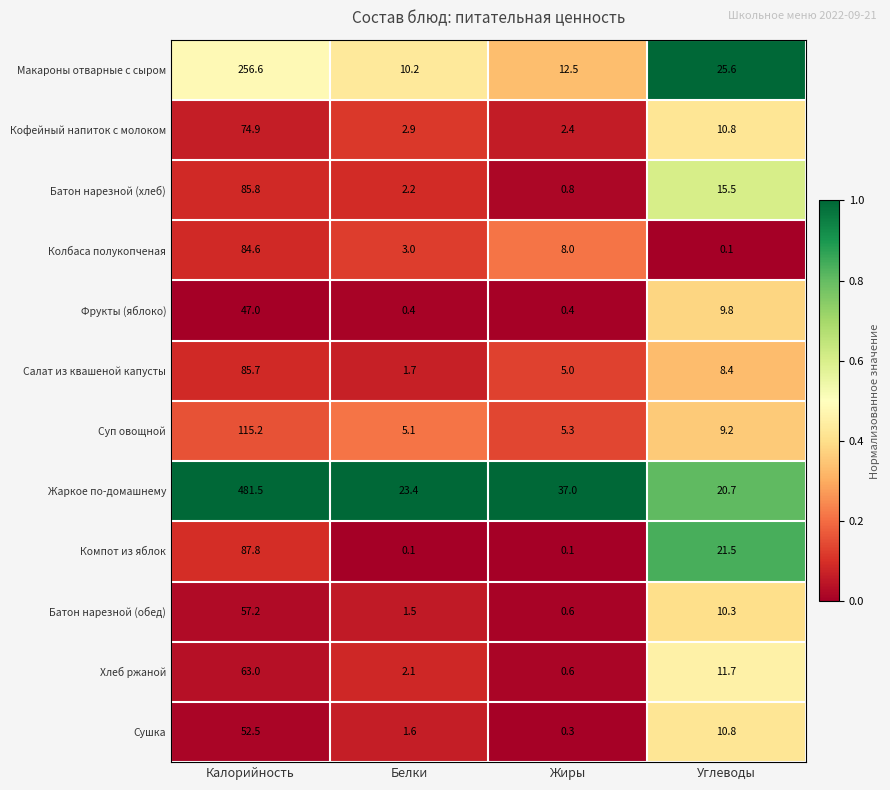

At which label does Жаркое по-домашнему first exceed 37?

Калорийность